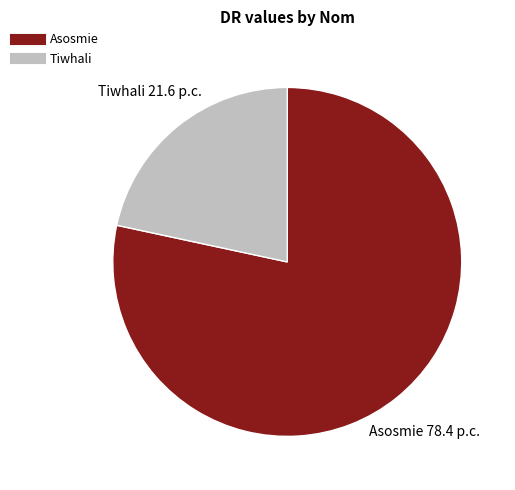

How many segments does this pie chart have?

2